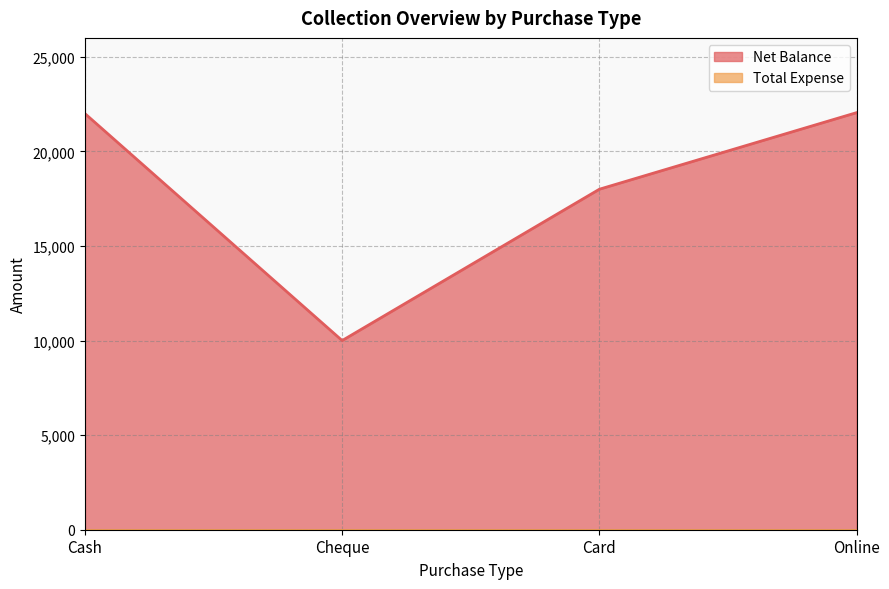

What position from the right is Card?

2